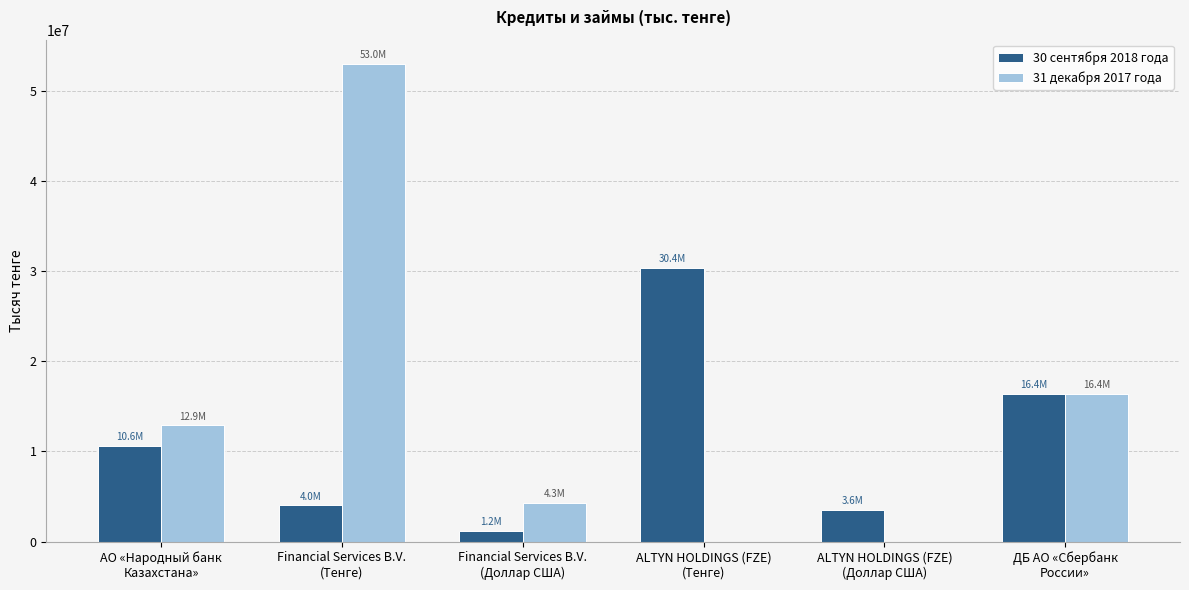

Is the value of 30 сентября 2018 года at ALTYN HOLDINGS (FZE)
(Доллар США) greater than the value of 31 декабря 2017 года at Financial Services B.V.
(Доллар США)?

No